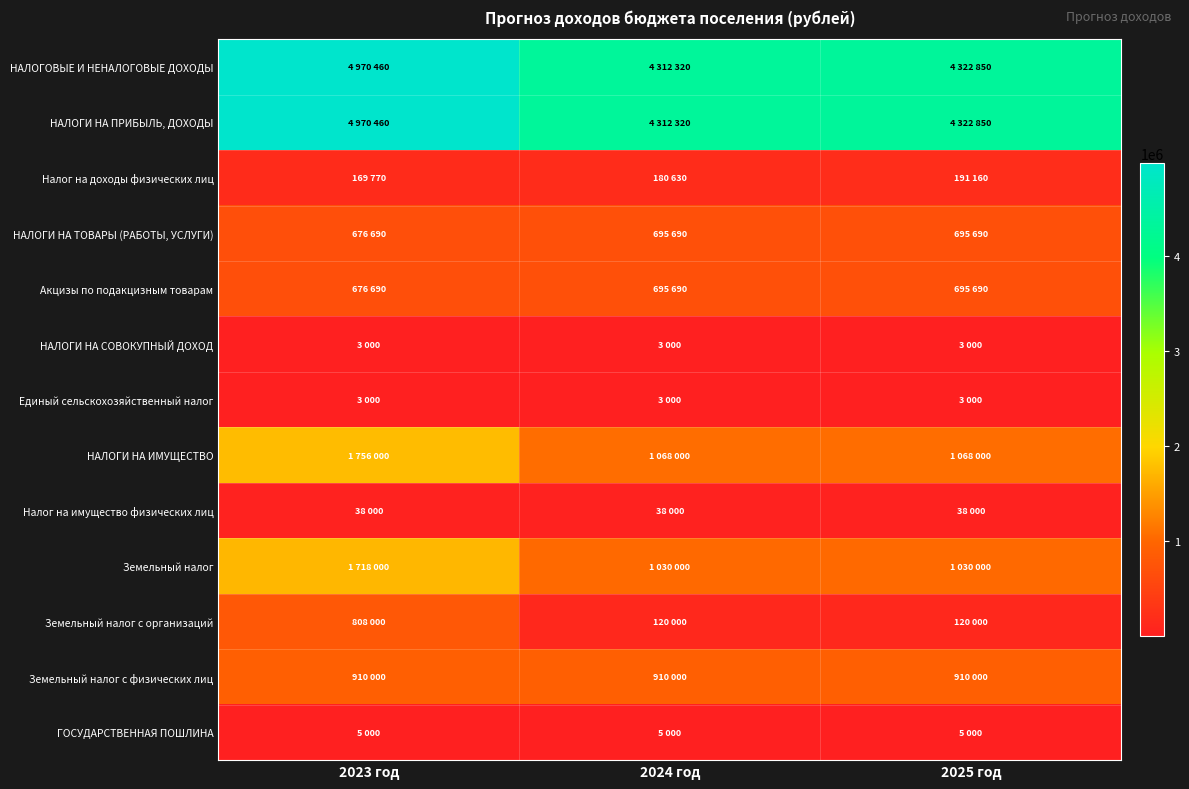

Reading left to right, extract all data points from this chart.

НАЛОГОВЫЕ И НЕНАЛОГОВЫЕ ДОХОДЫ: 2023 год=4970460	2024 год=4312320	2025 год=4322850
НАЛОГИ НА ПРИБЫЛЬ, ДОХОДЫ: 2023 год=4970460	2024 год=4312320	2025 год=4322850
Налог на доходы физических лиц: 2023 год=169770	2024 год=180630	2025 год=191160
НАЛОГИ НА ТОВАРЫ (РАБОТЫ, УСЛУГИ): 2023 год=676690	2024 год=695690	2025 год=695690
Акцизы по подакцизным товарам: 2023 год=676690	2024 год=695690	2025 год=695690
НАЛОГИ НА СОВОКУПНЫЙ ДОХОД: 2023 год=3000	2024 год=3000	2025 год=3000
Единый сельскохозяйственный налог: 2023 год=3000	2024 год=3000	2025 год=3000
НАЛОГИ НА ИМУЩЕСТВО: 2023 год=1756000	2024 год=1068000	2025 год=1068000
Налог на имущество физических лиц: 2023 год=38000	2024 год=38000	2025 год=38000
Земельный налог: 2023 год=1718000	2024 год=1030000	2025 год=1030000
Земельный налог с организаций: 2023 год=808000	2024 год=120000	2025 год=120000
Земельный налог с физических лиц: 2023 год=910000	2024 год=910000	2025 год=910000
ГОСУДАРСТВЕННАЯ ПОШЛИНА: 2023 год=5000	2024 год=5000	2025 год=5000